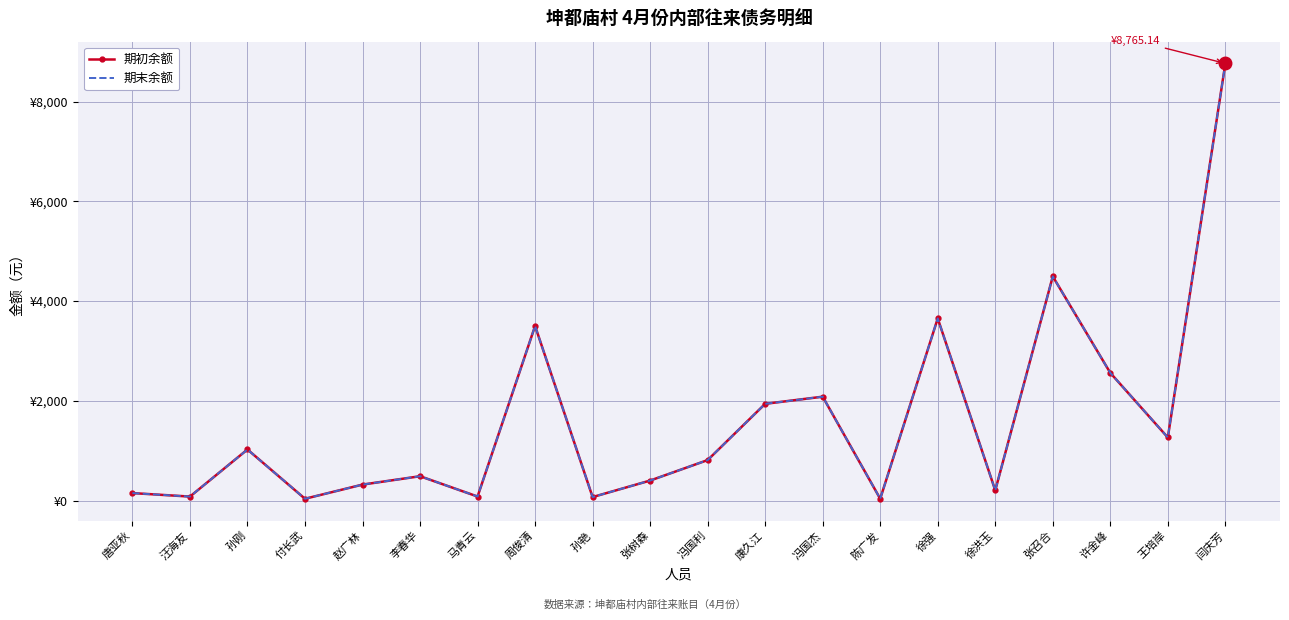

What is the label of the 15th point from the left?

徐强